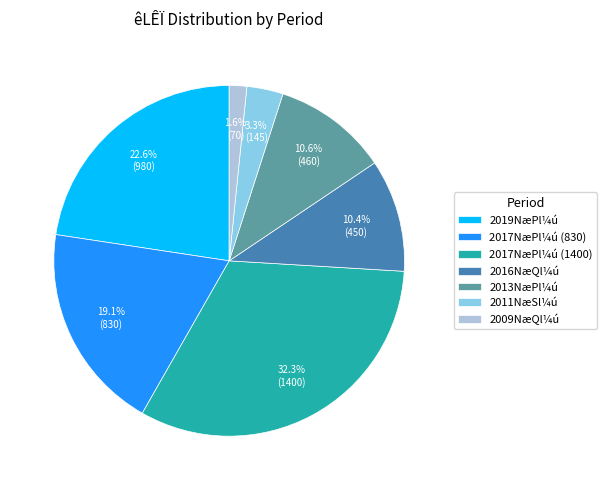

Is 2017NæPl¼ú (1400) the majority of the pie?

No